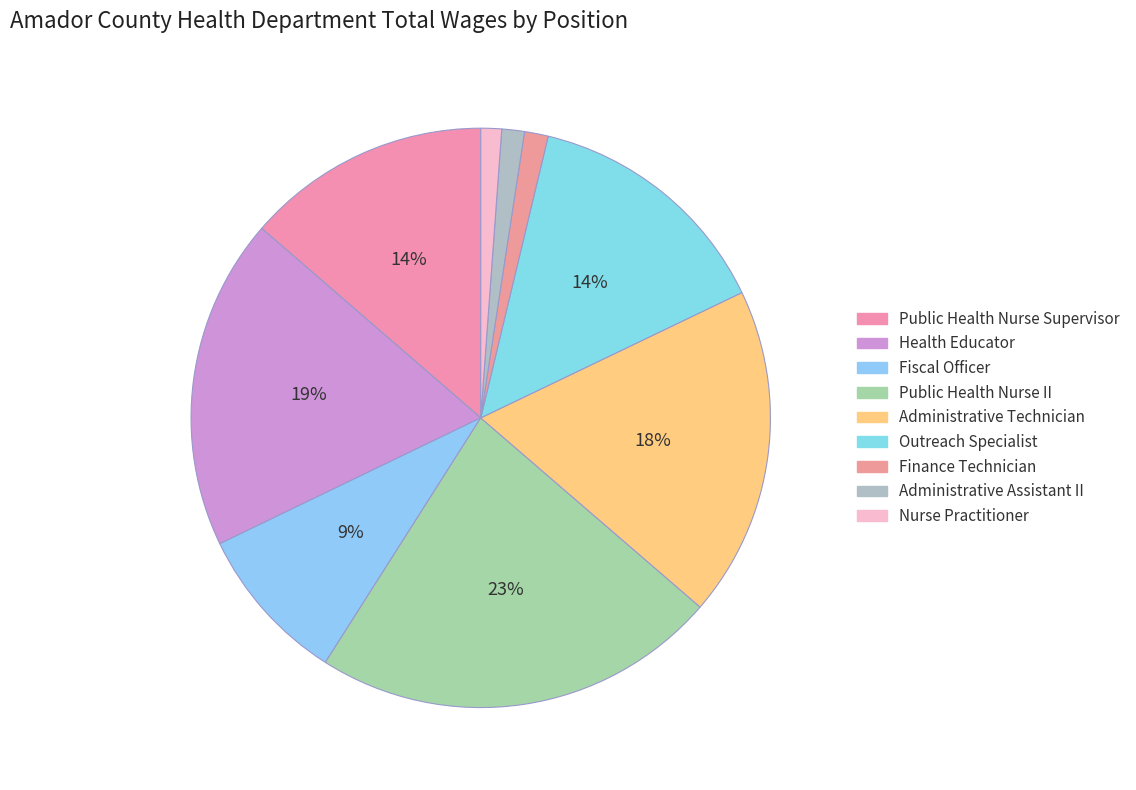

Is there any slice that represents more than half of the pie?

No